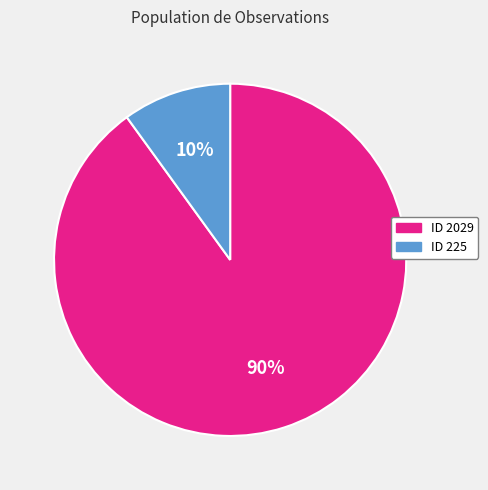

How many segments does this pie chart have?

2